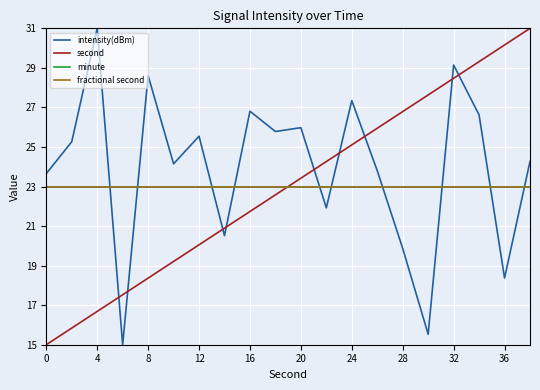

Does the chart have visible grid lines?

Yes